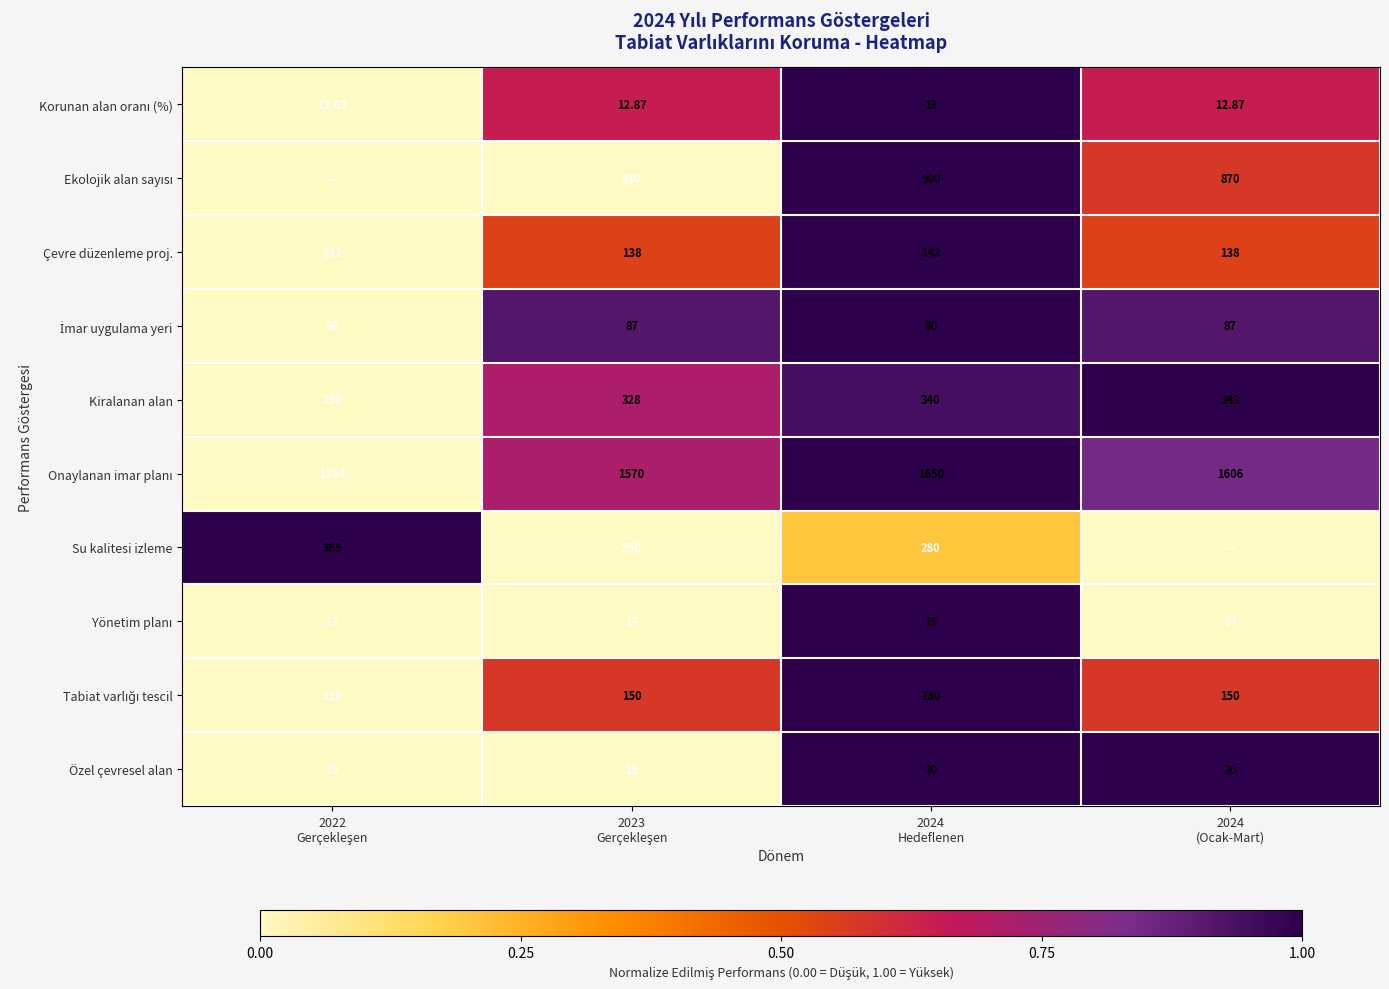

Which category has the highest value across all series?

2024
Hedeflenen